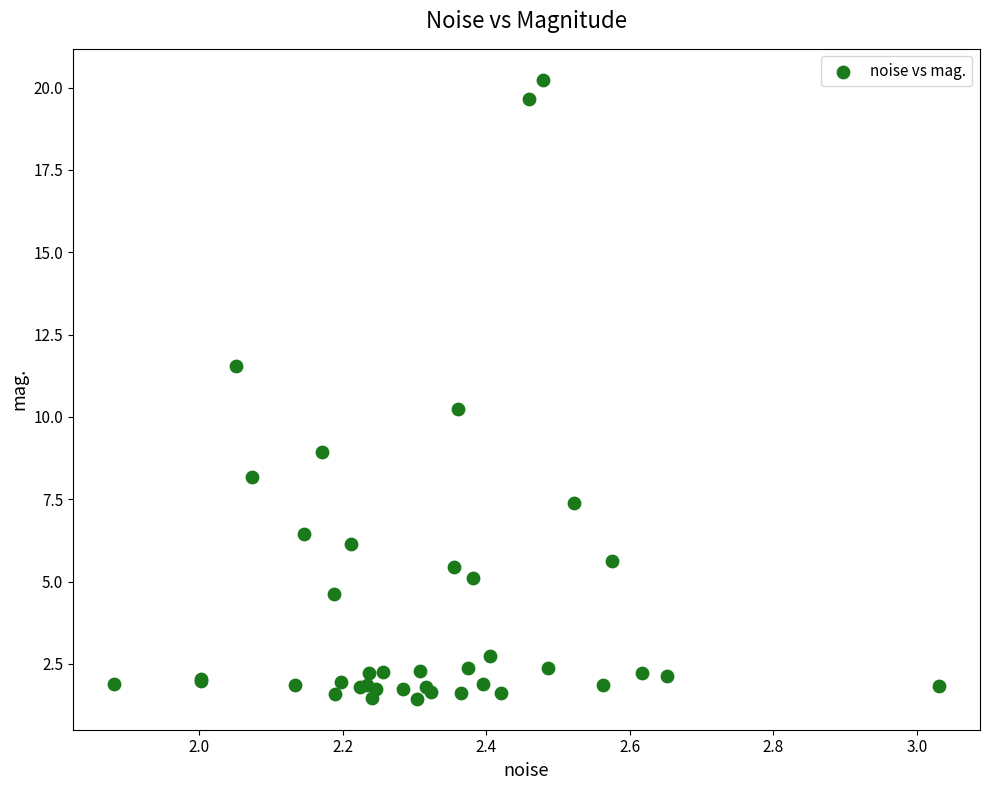

What Y value in the scatter plot is closest to 10?

10.2